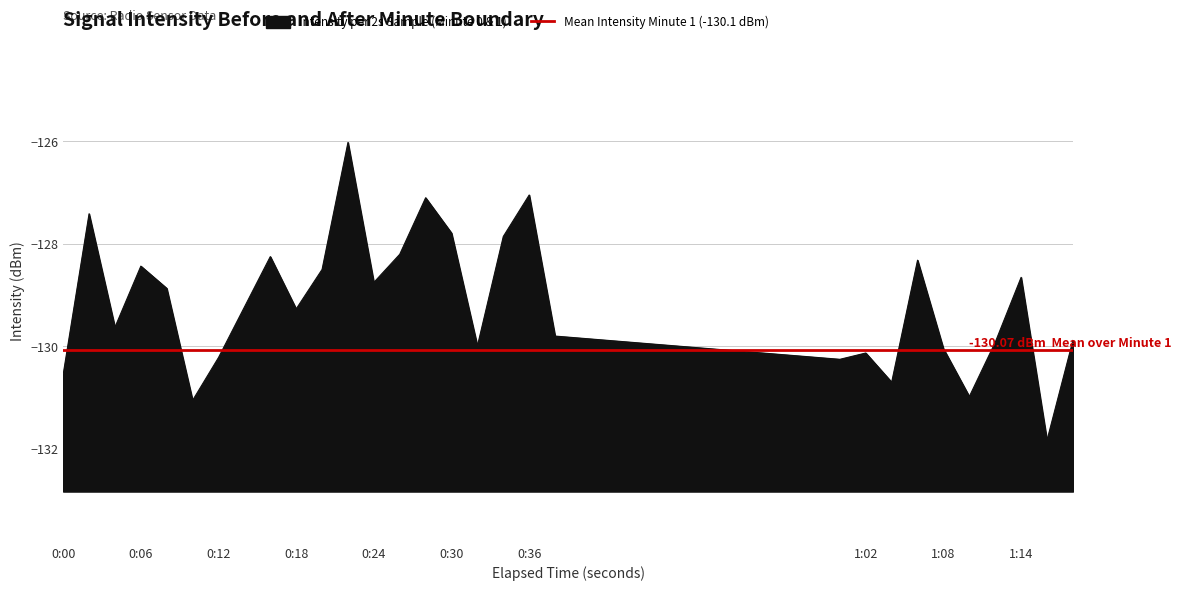

What is the maximum value for Intensity per 2s Sample (Minute 0 & 1)?

-126.0